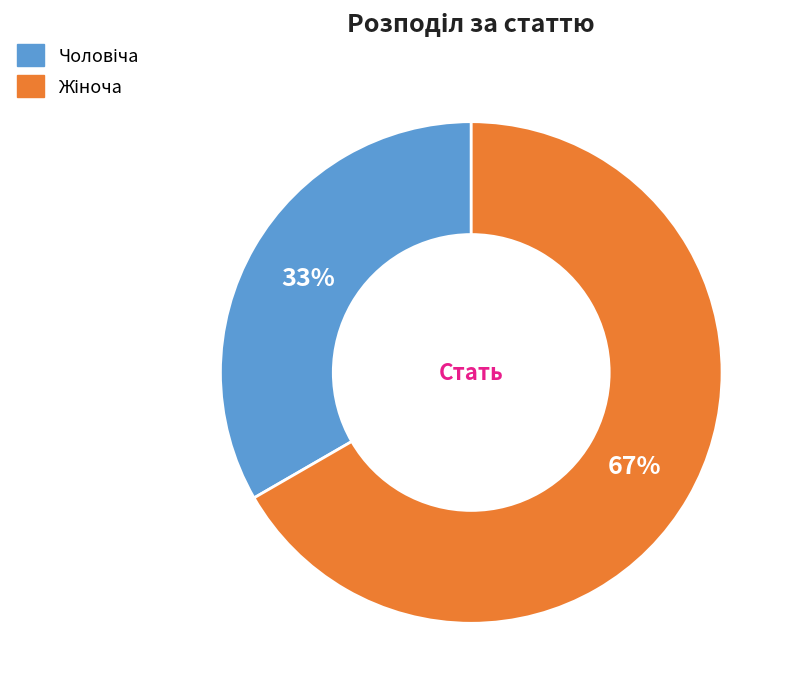

Does any single category account for the majority?

Yes